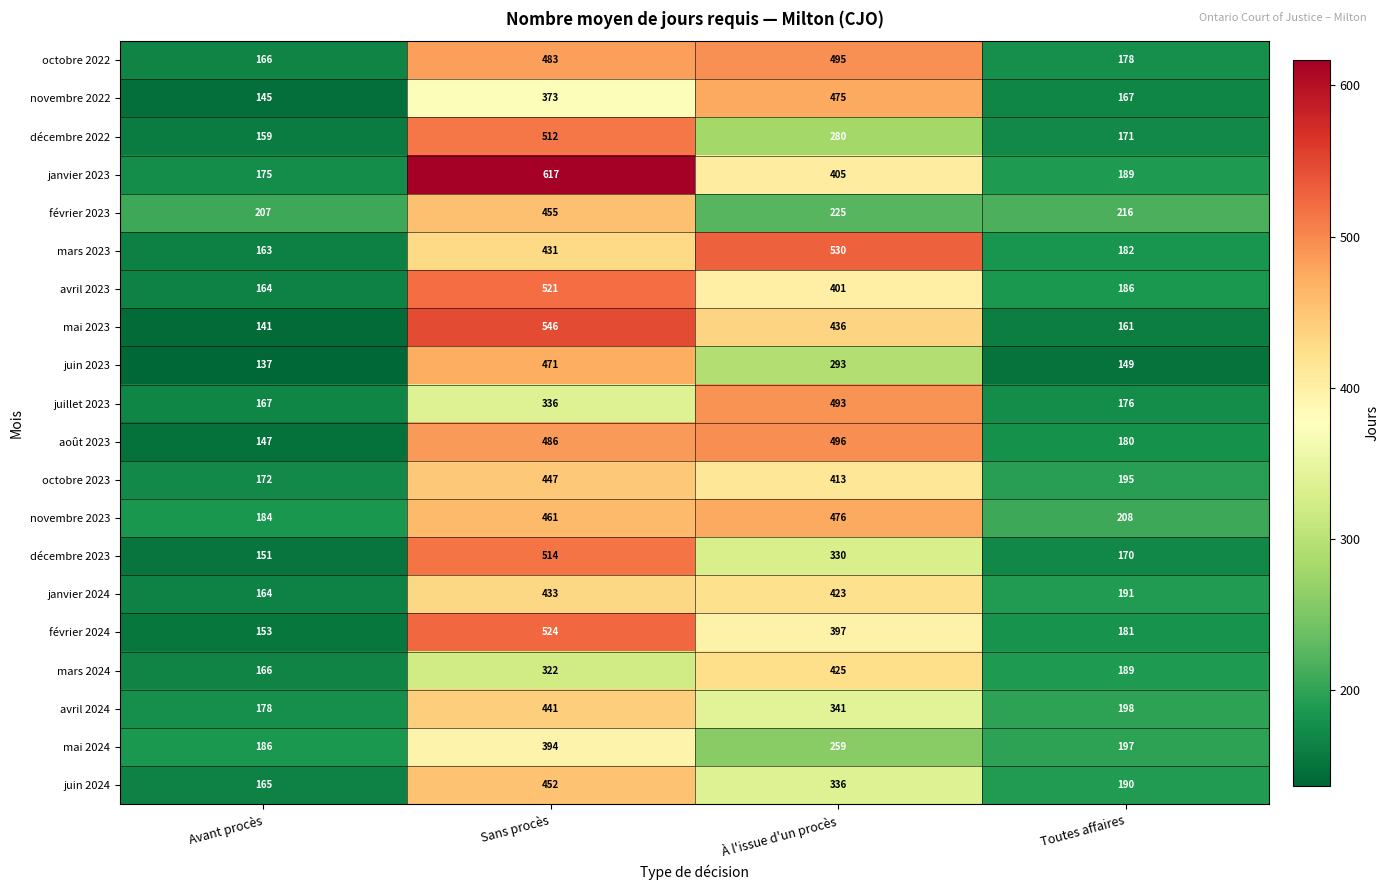

What is the spread (max minus min) of values at À l'issue d'un procès?

305